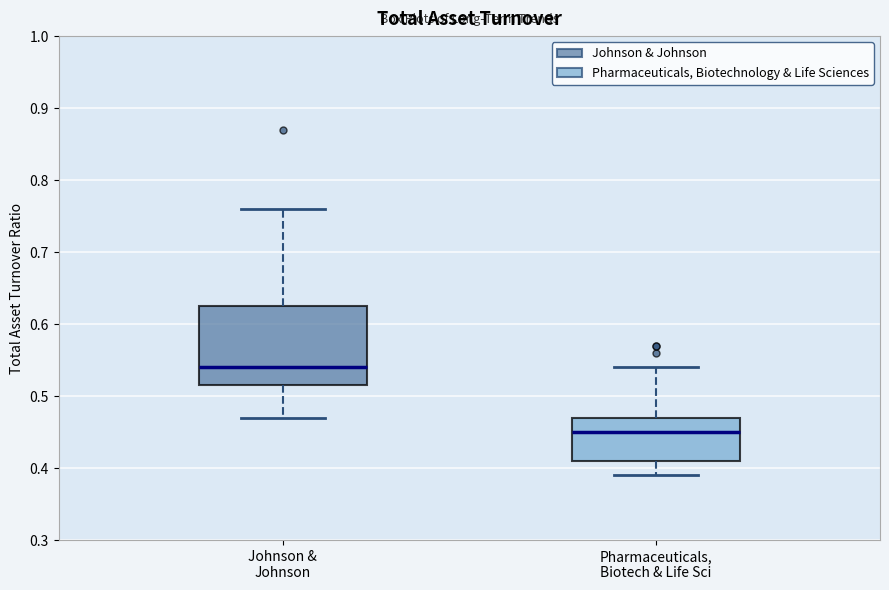

Which box is the tallest, from its lower edge to its upper edge?

Johnson & Johnson